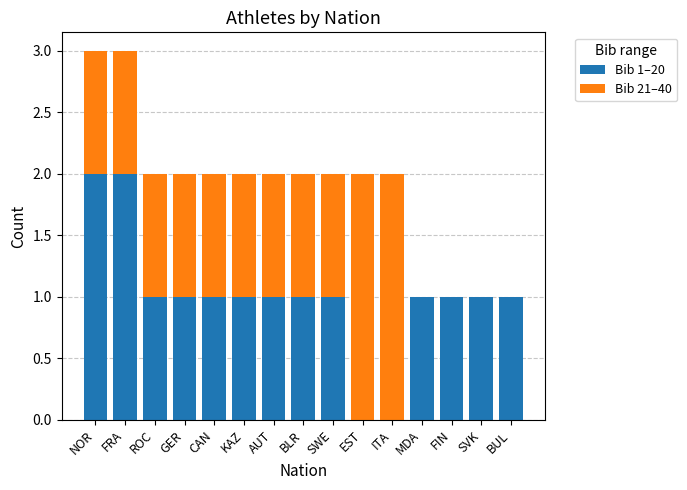

The Bib 1–20 series shows 2 at BLR. True or false?

False